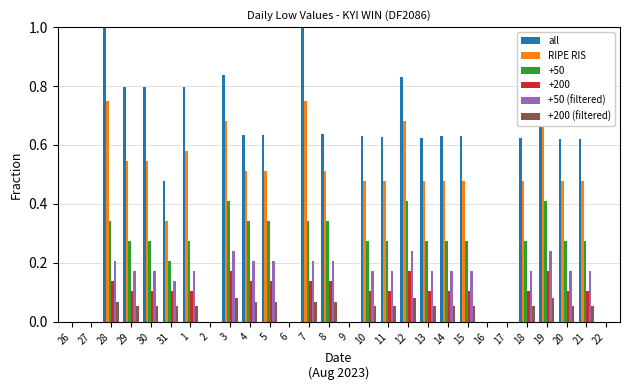

What is the total value across all series at 12?

2.4